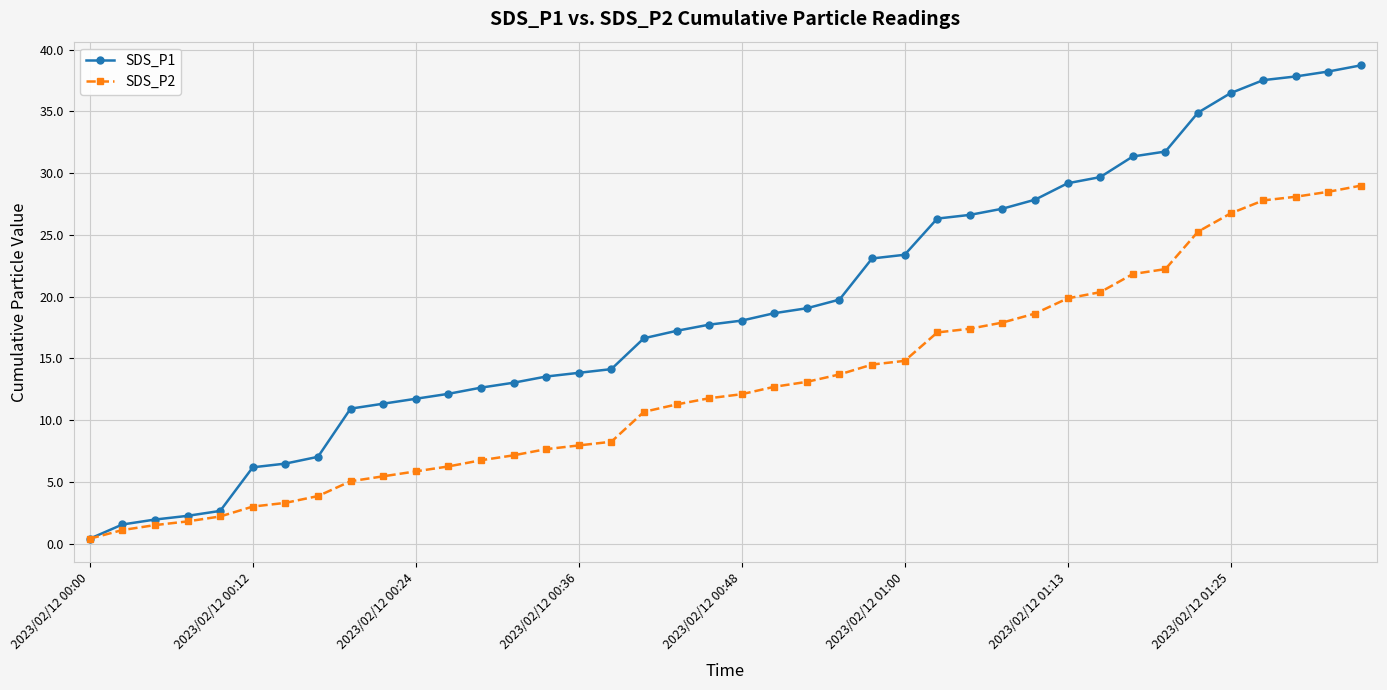

How many lines are shown in the chart?

2